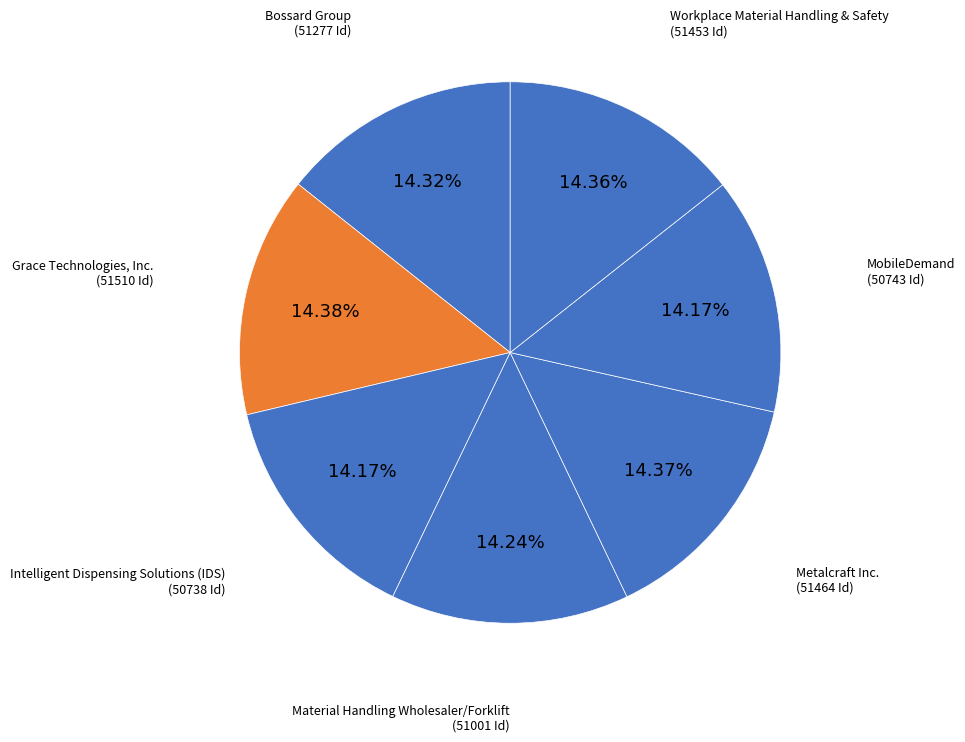

Which slice is the largest?

Grace Technologies, Inc.